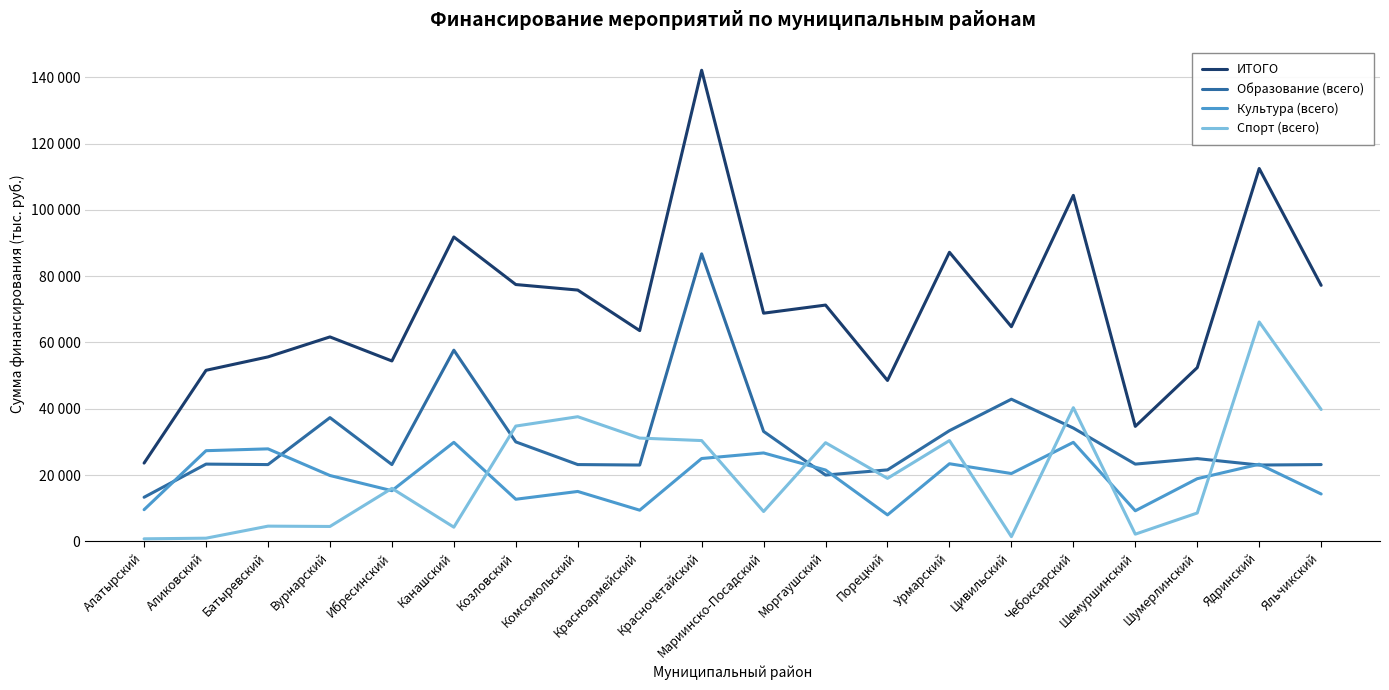

Where is Образование (всего) nearest to the value 50015?

Цивильский